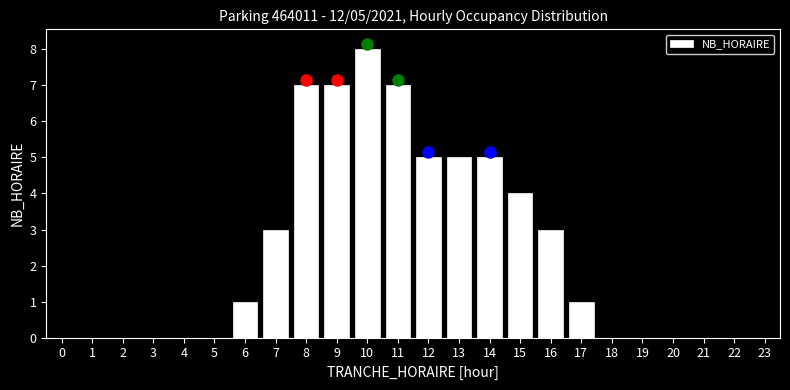

Reading right to left, list all the values displayed in this chart.

23=0	22=0	21=0	20=0	19=0	18=0	17=1	16=3	15=4	14=5	13=5	12=5	11=7	10=8	9=7	8=7	7=3	6=1	5=0	4=0	3=0	2=0	1=0	0=0